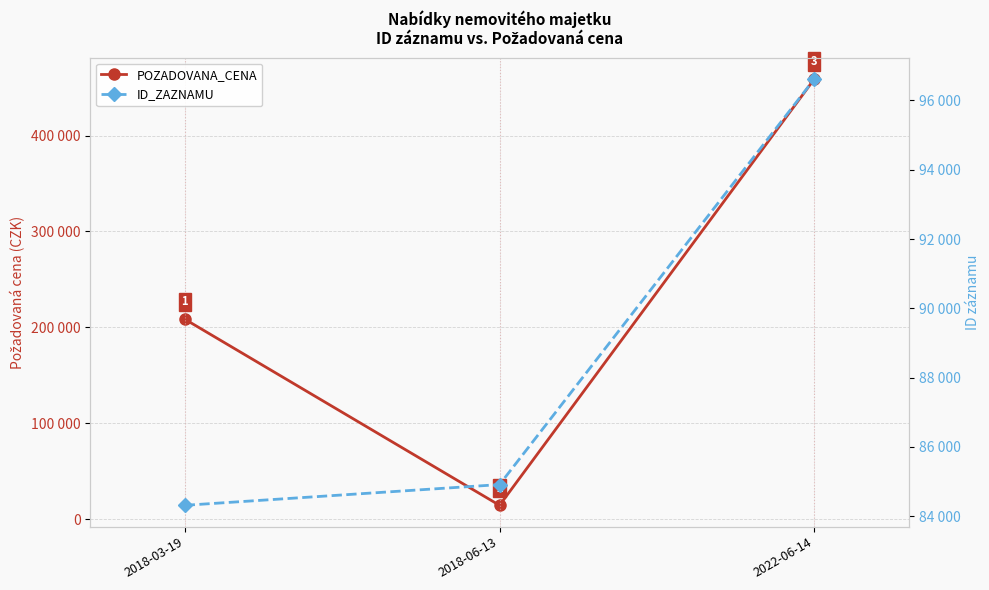

Reading left to right, what are all the values shown in this chart?

POZADOVANA_CENA: 208600	14500	459000
ID_ZAZNAMU: 84312	84911	96623